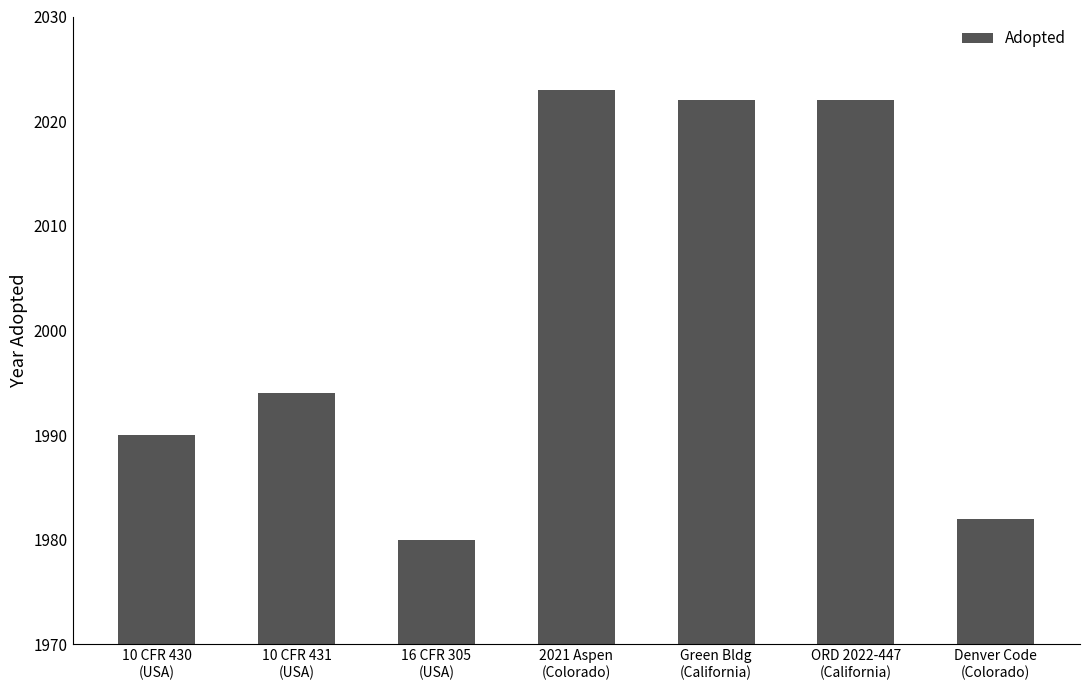

What is the difference between the maximum and second lowest values?

41